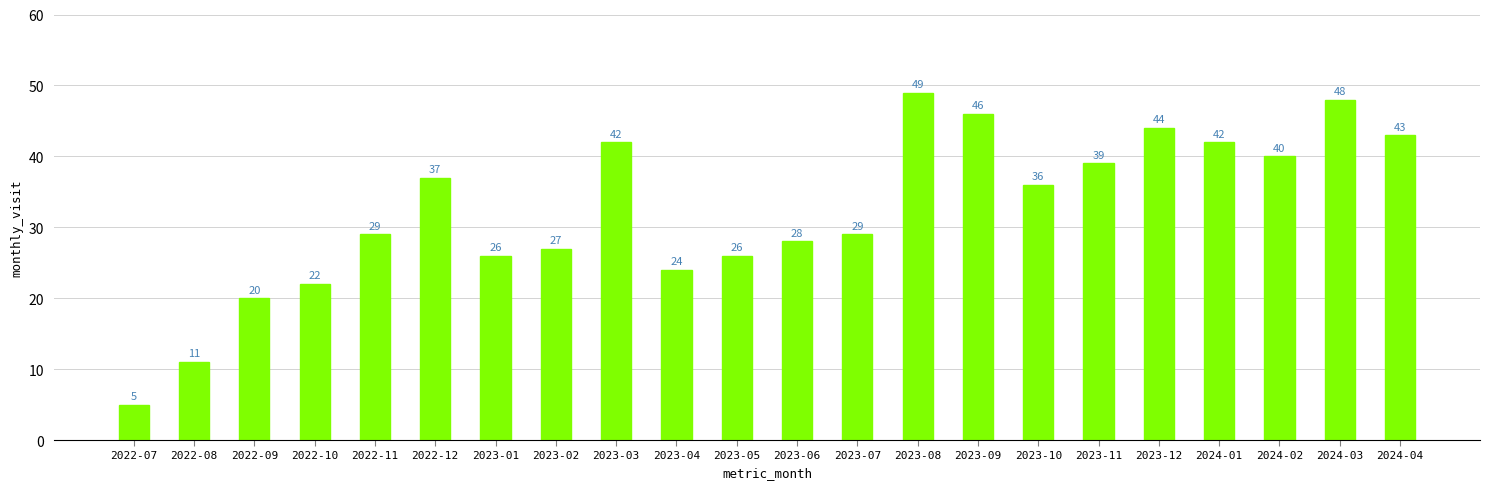

Where does the data first go above 36?

2022-12